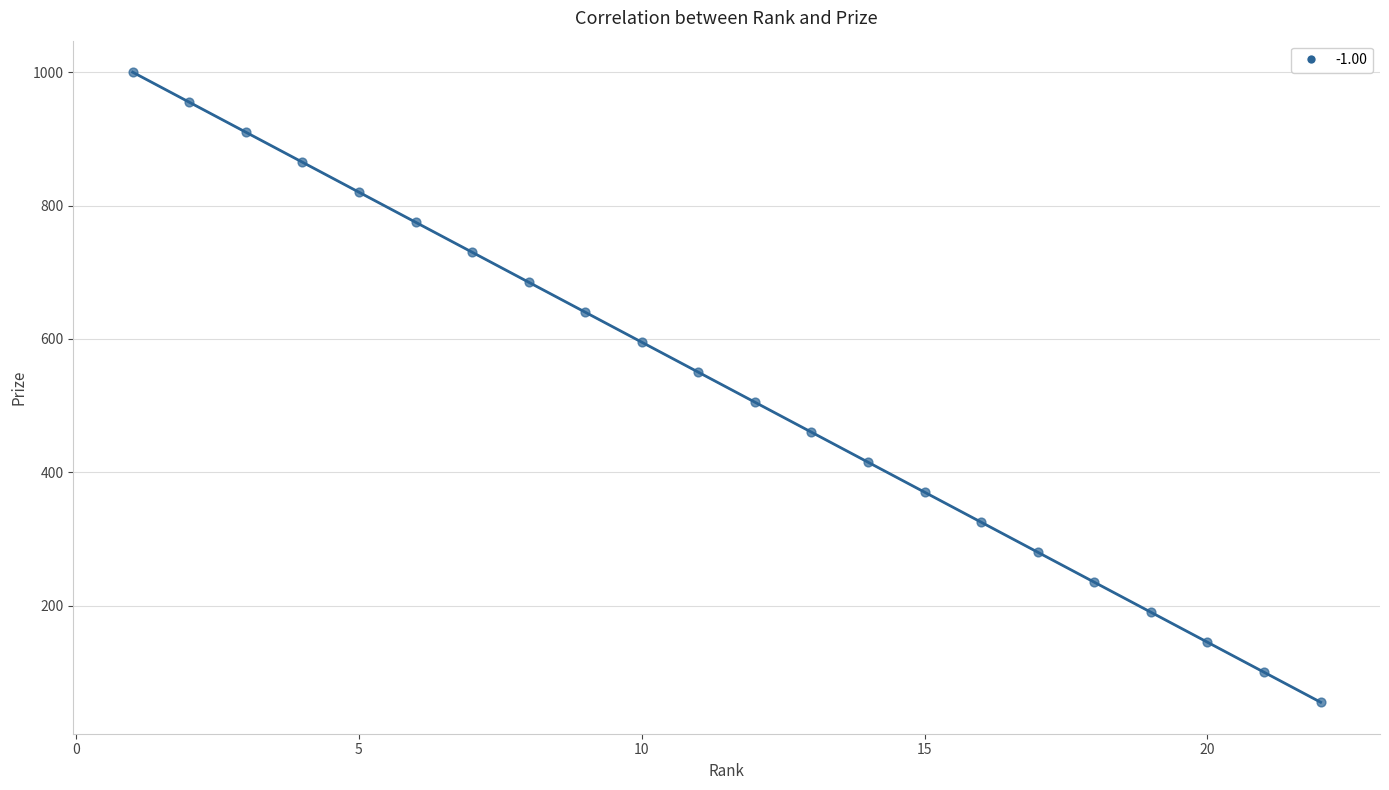

What is the range of X values (max minus min)?

21